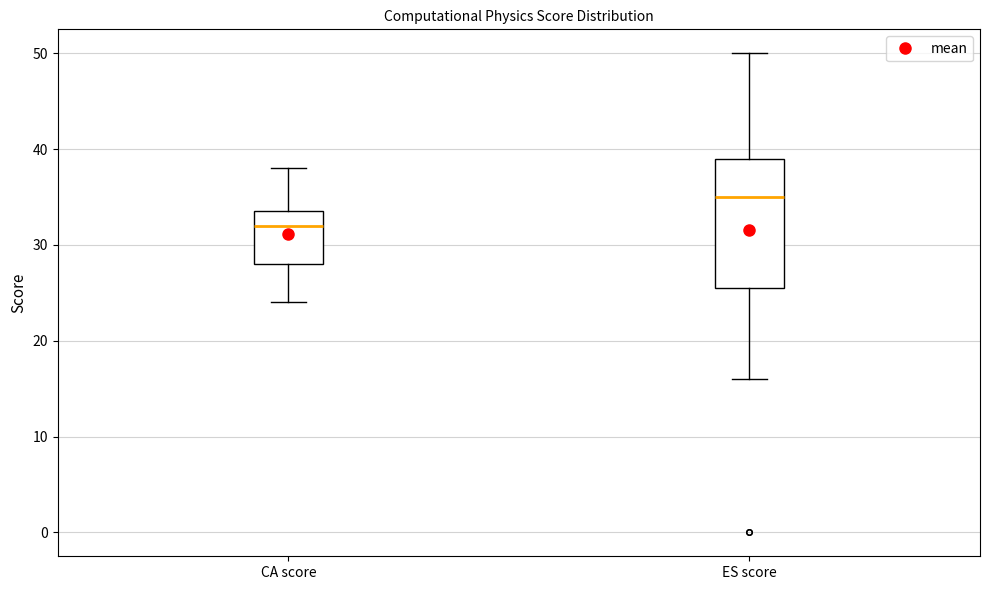

Which box has the lowest median line?

CA score